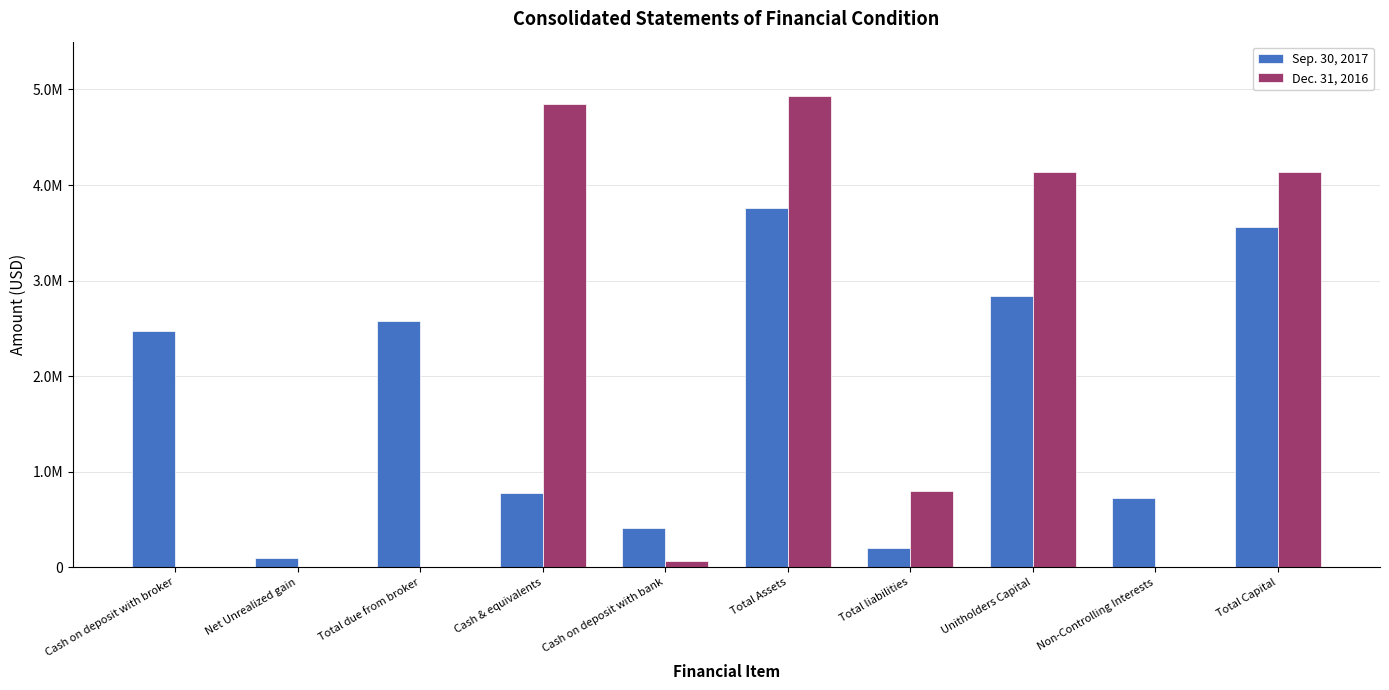

Does the chart contain stacked bars?

No